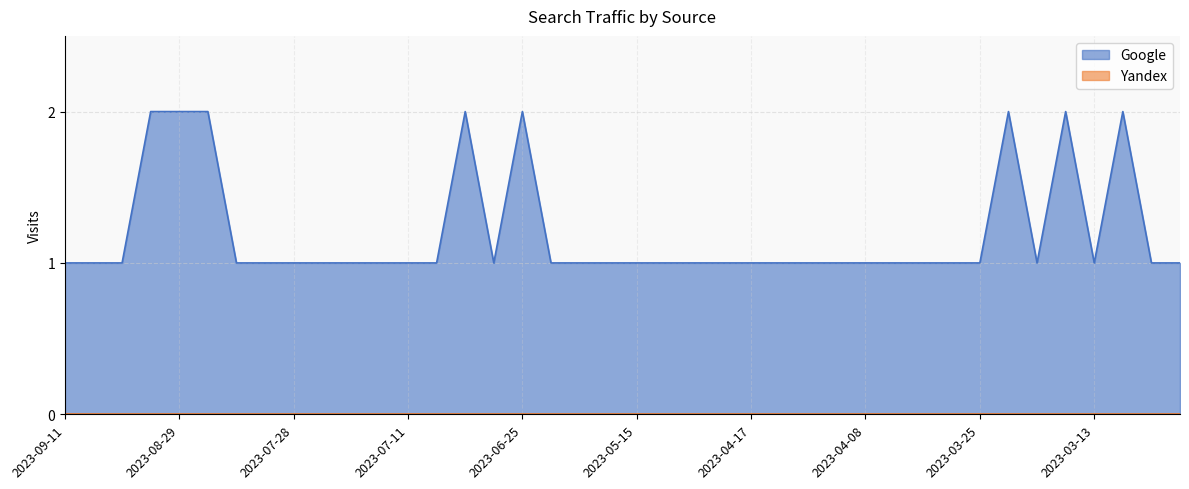

What is the difference between the maximum and minimum values?

1